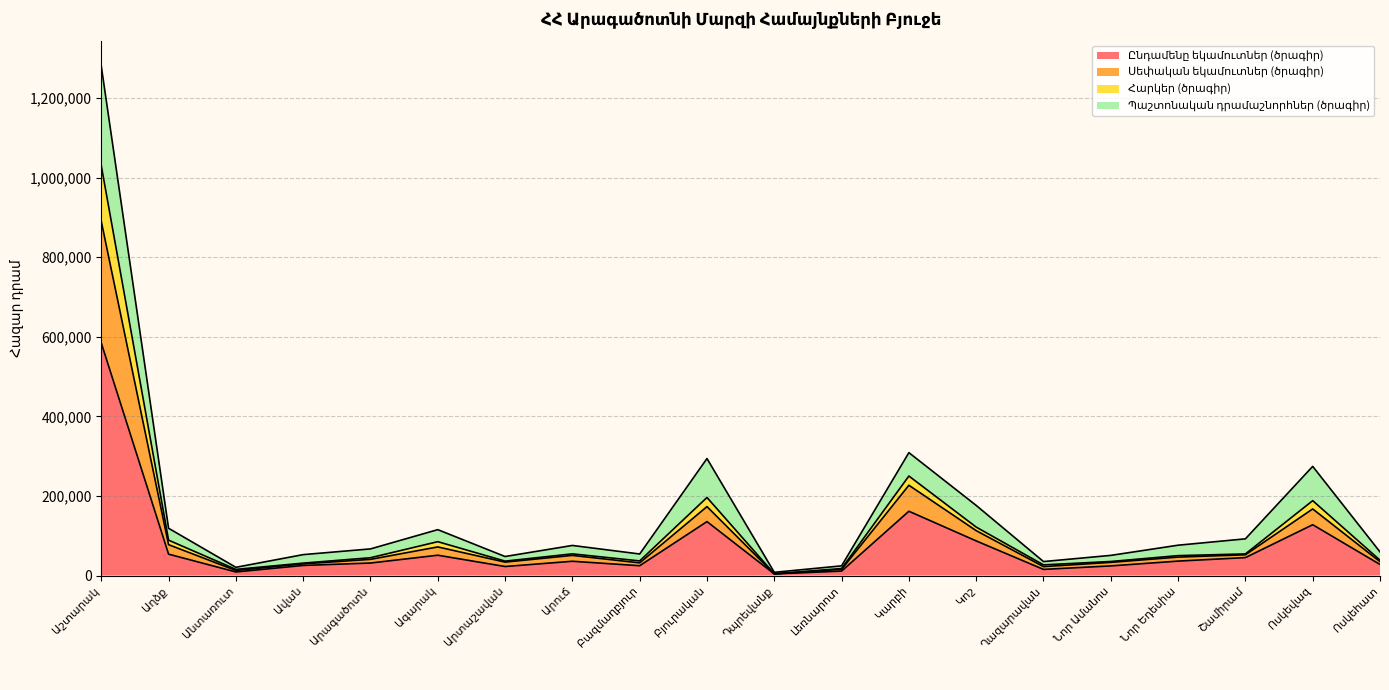

What is the value of the Ընդամենը եկամուտներ (ծրագիր) point at the 5th from the left?

31401.6